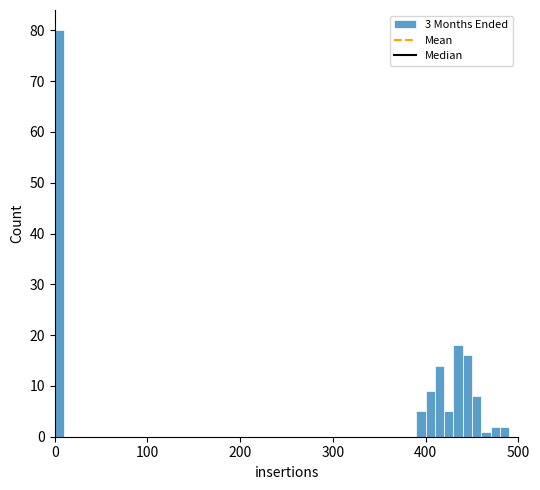

Read against the x-axis, roughly where is the centre of the tallest bar?

10